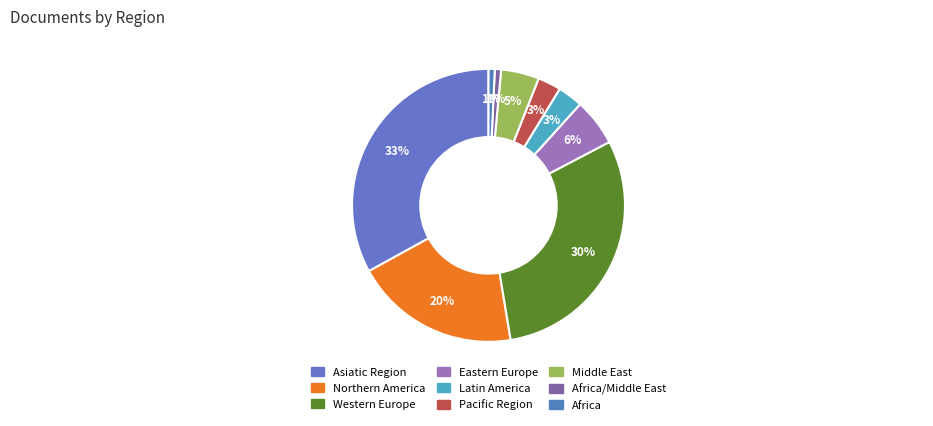

How many slices are in this pie chart?

9